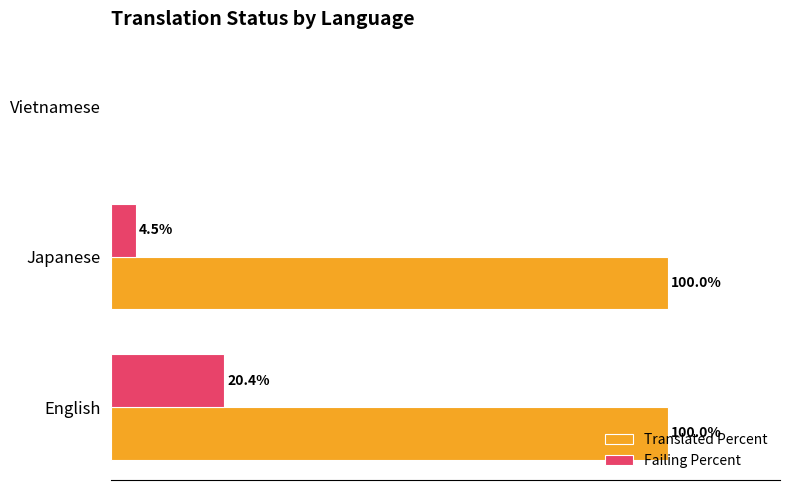

Is the value of Translated Percent at English greater than the value of Failing Percent at Vietnamese?

Yes